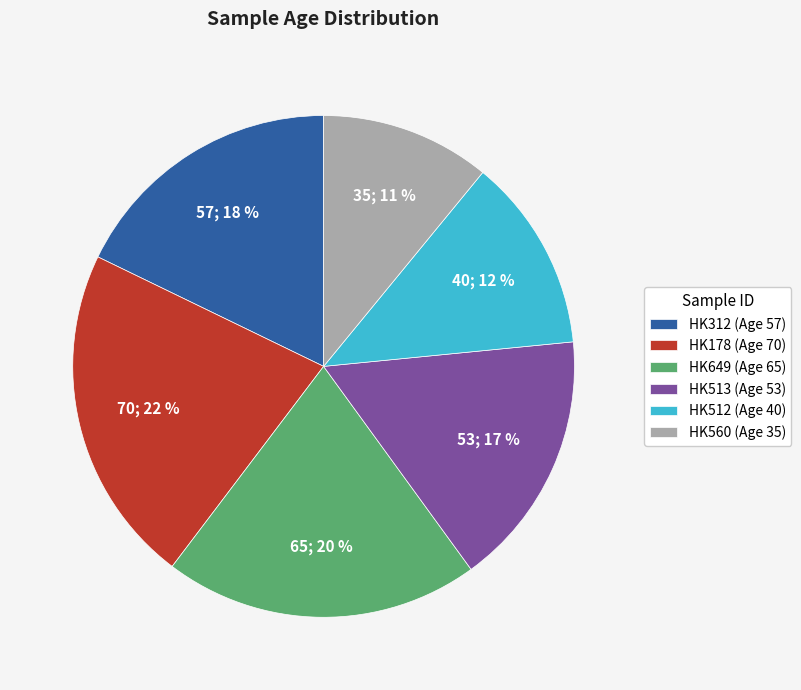

What is the smallest slice in the pie chart?

HK560